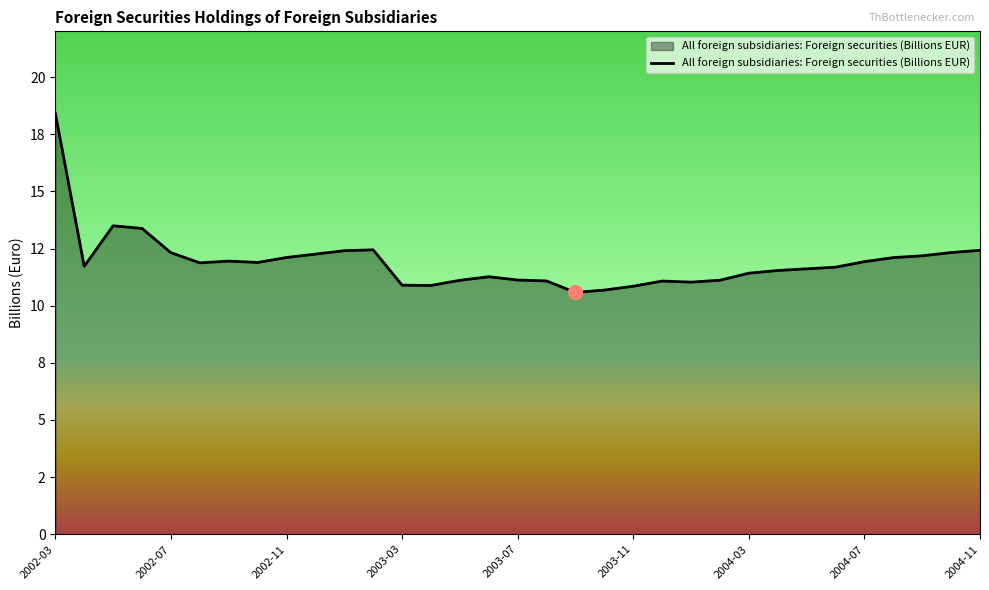

Does the chart have visible grid lines?

No